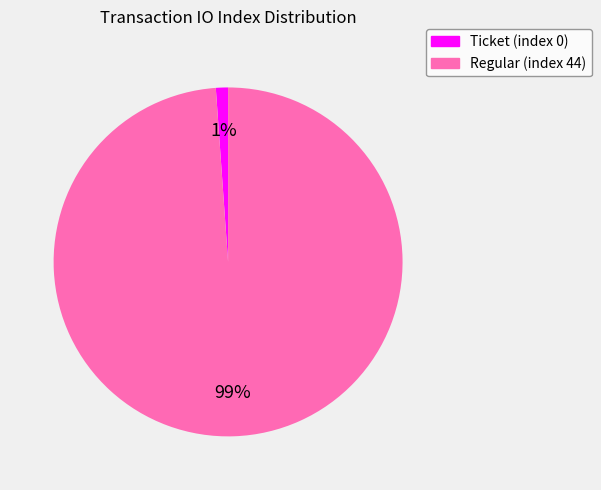

Is there a majority slice in this chart?

Yes